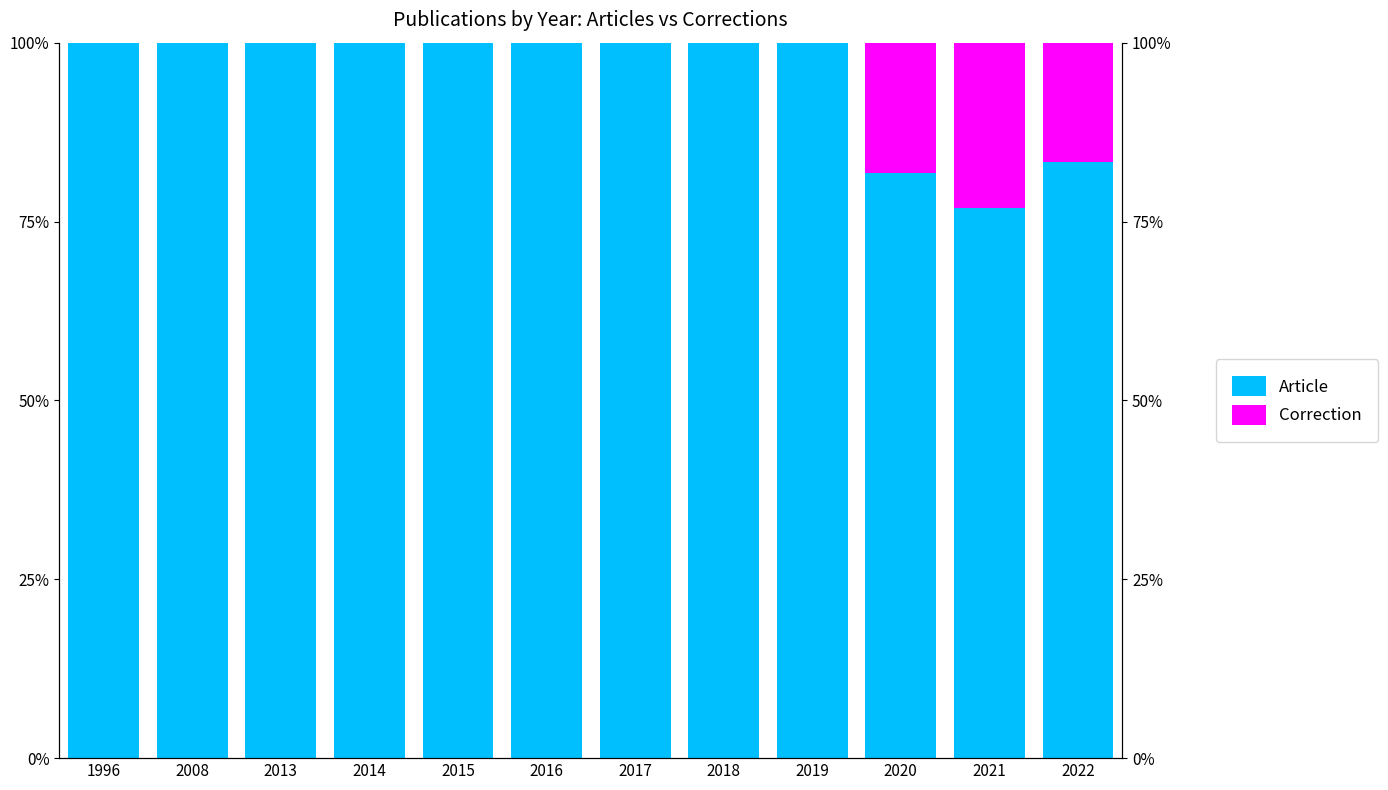

Reading left to right, transcribe all the data shown in this chart.

Article: 1996=100.0	2008=100.0	2013=100.0	2014=100.0	2015=100.0	2016=100.0	2017=100.0	2018=100.0	2019=100.0	2020=81.8	2021=76.9	2022=83.3
Correction: 1996=0.0	2008=0.0	2013=0.0	2014=0.0	2015=0.0	2016=0.0	2017=0.0	2018=0.0	2019=0.0	2020=18.2	2021=23.1	2022=16.7